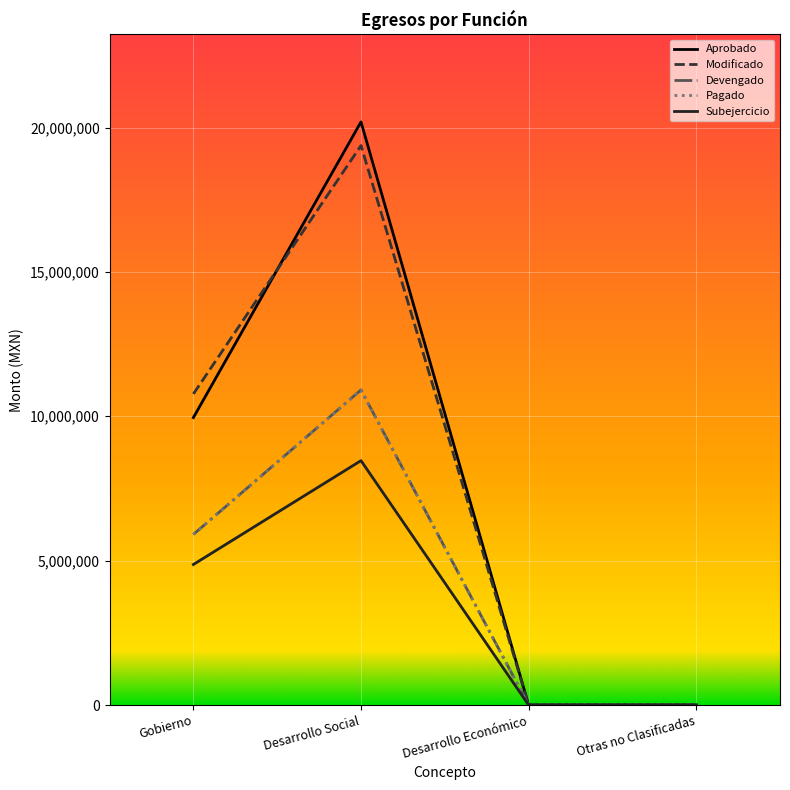

What is the difference between the Devengado values at Otras no Clasificadas and Desarrollo Social?

10912056.8